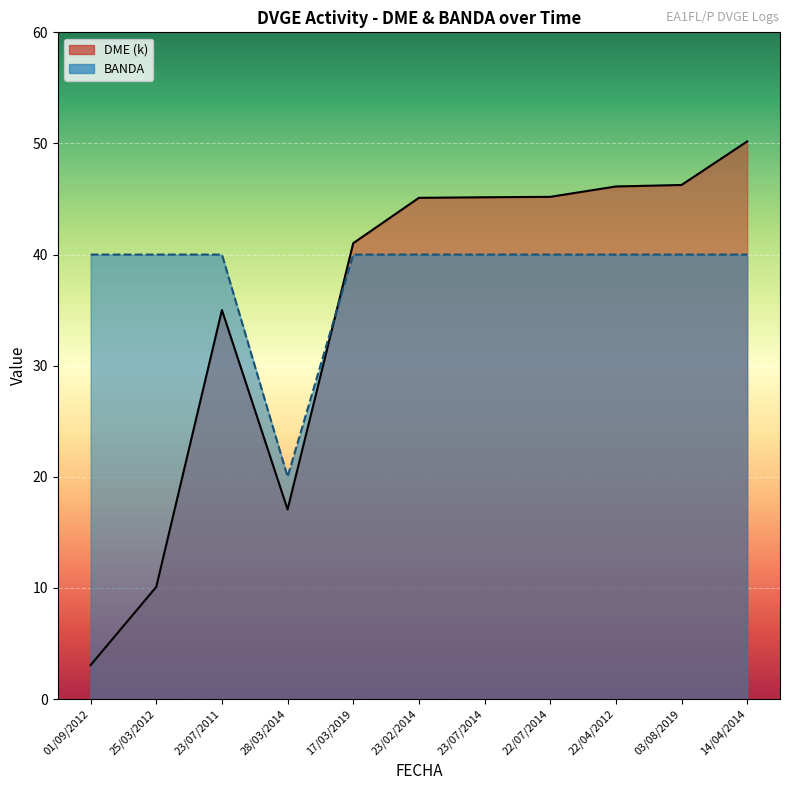

How many lines are shown in the chart?

2